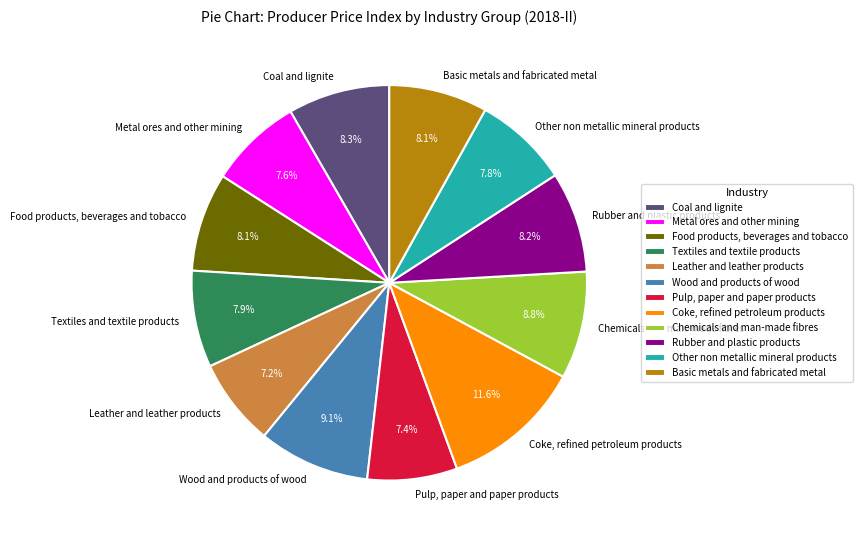

Between Textiles and textile products and Chemicals and man-made fibres, which is larger?

Chemicals and man-made fibres